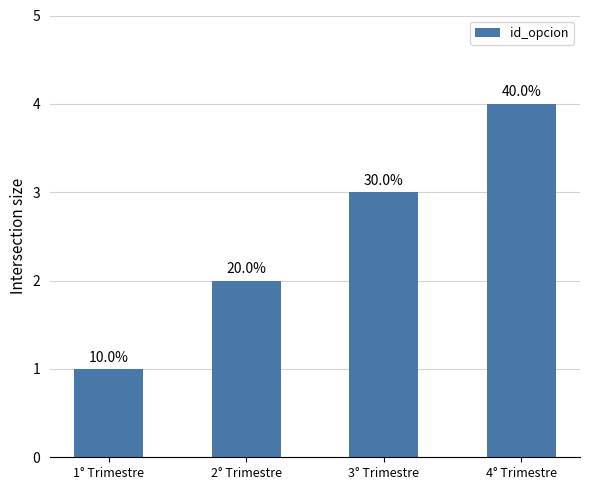

At which label does the data first exceed 3?

4° Trimestre